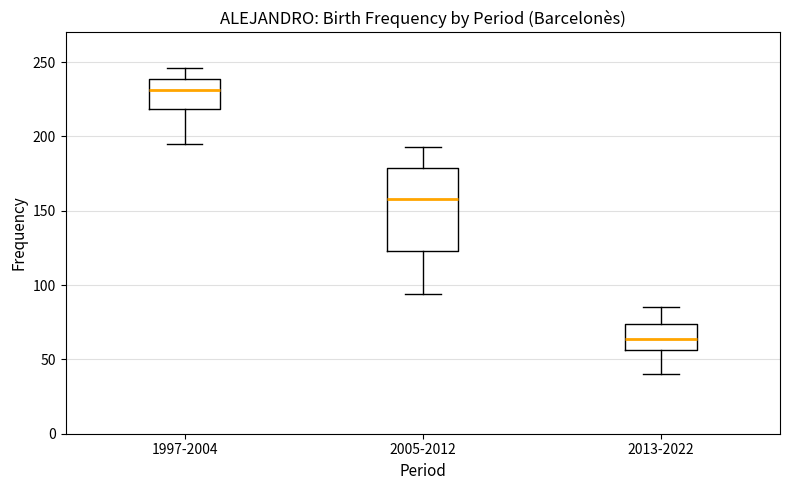

Comparing the boxes themselves (not the whiskers), which one is the tallest?

2005-2012